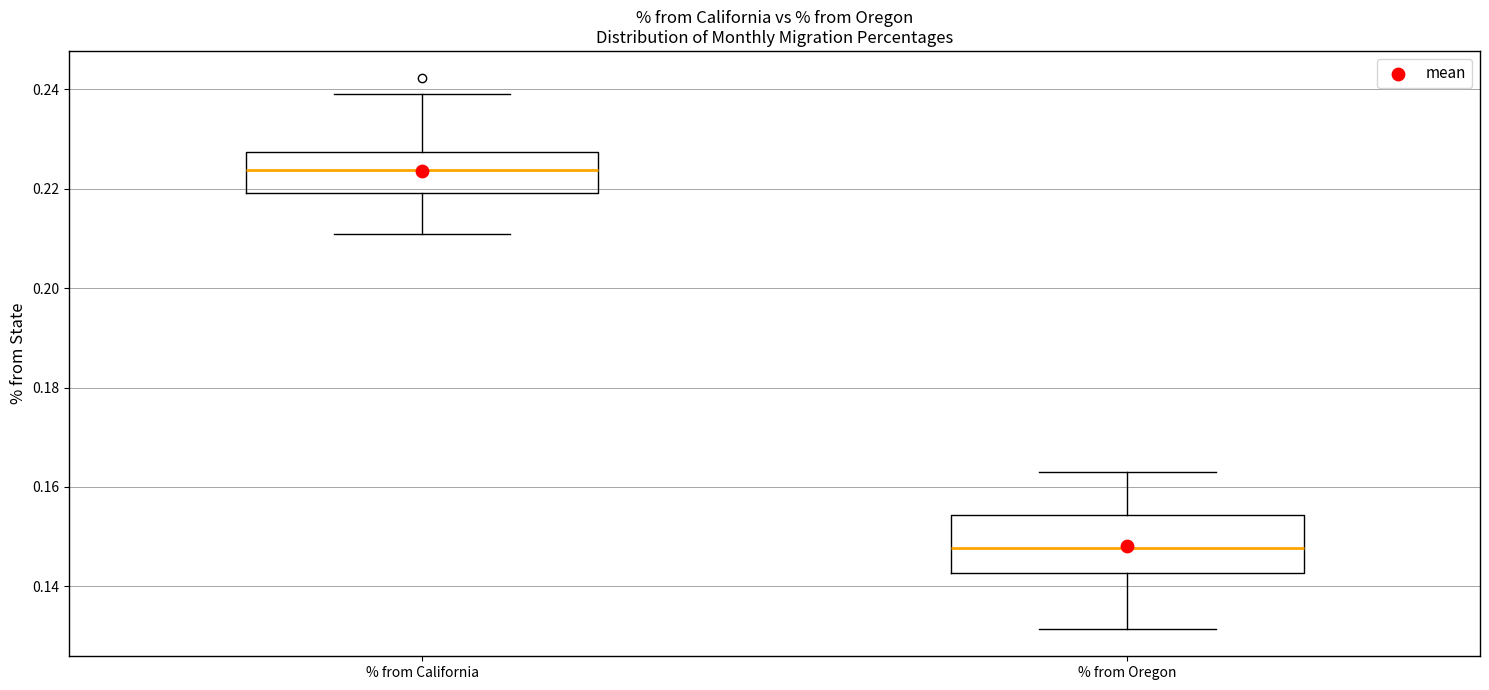

Reading left to right, read every box against the y-axis: the position of its median line, the range the box covers, and the ends of its whiskers. The values are not printed on the chart, so give them approximately, as read against the axis.

% from California: median 0.224, box 0.220 to 0.228, whiskers 0.210 to 0.240
% from Oregon: median 0.148, box 0.142 to 0.154, whiskers 0.132 to 0.162